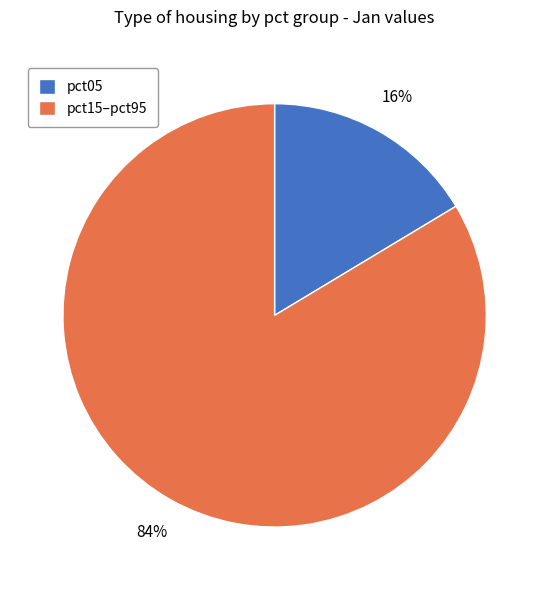

How many slices are in this pie chart?

2